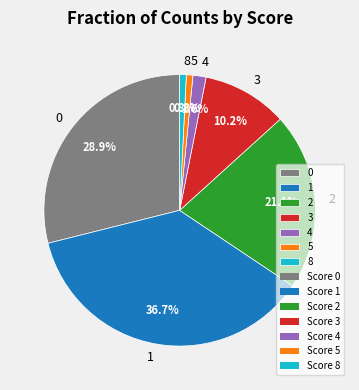

What portion of the pie excludes 2?

78.9%